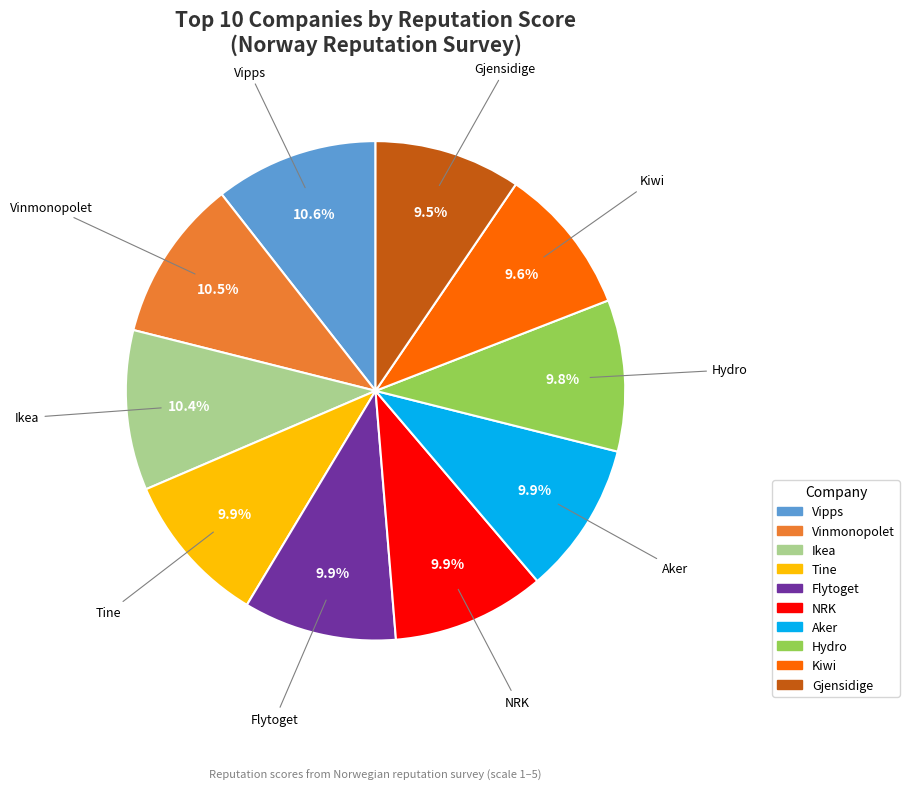

Does Gjensidige represent more than half of the total?

No